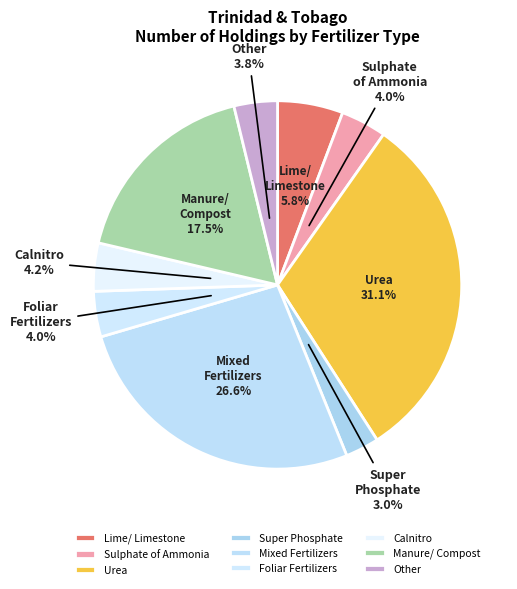

Which has a higher value, Urea or Sulphate of Ammonia?

Urea